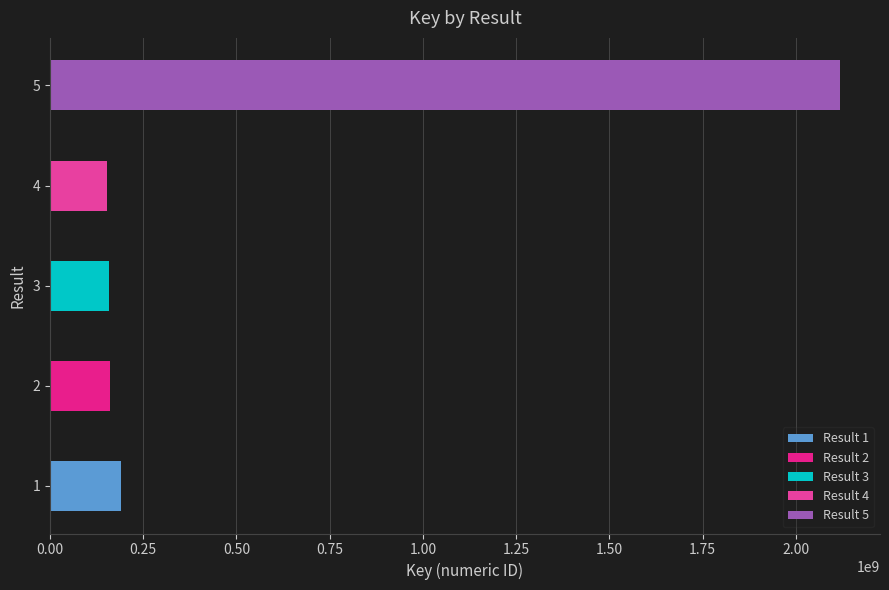

What is the value of the 2nd bar from the left?

161622705